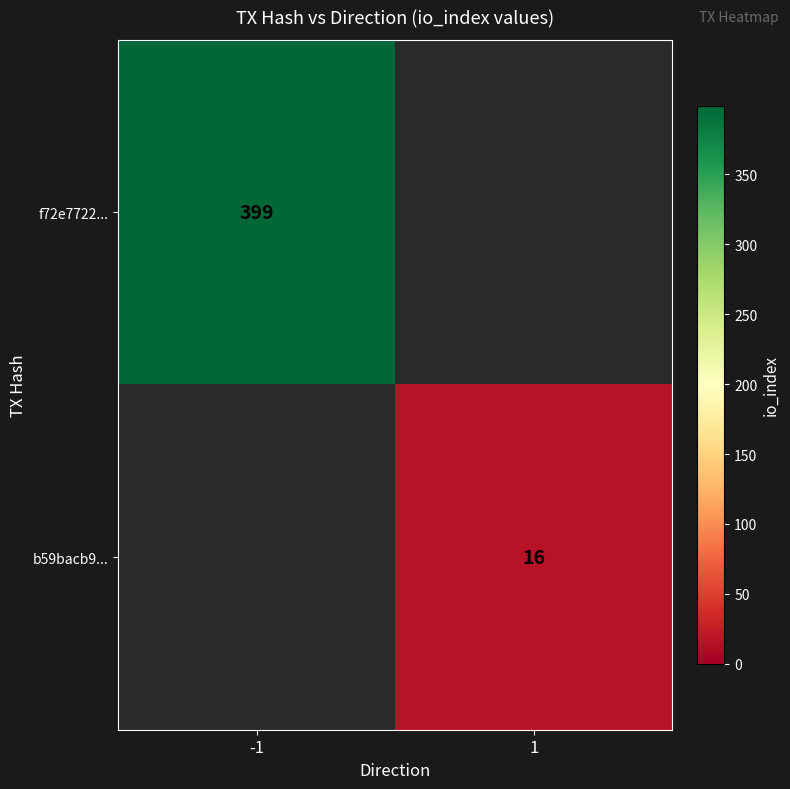

True or false: f72e7722... has a value of 399 at -1.

True